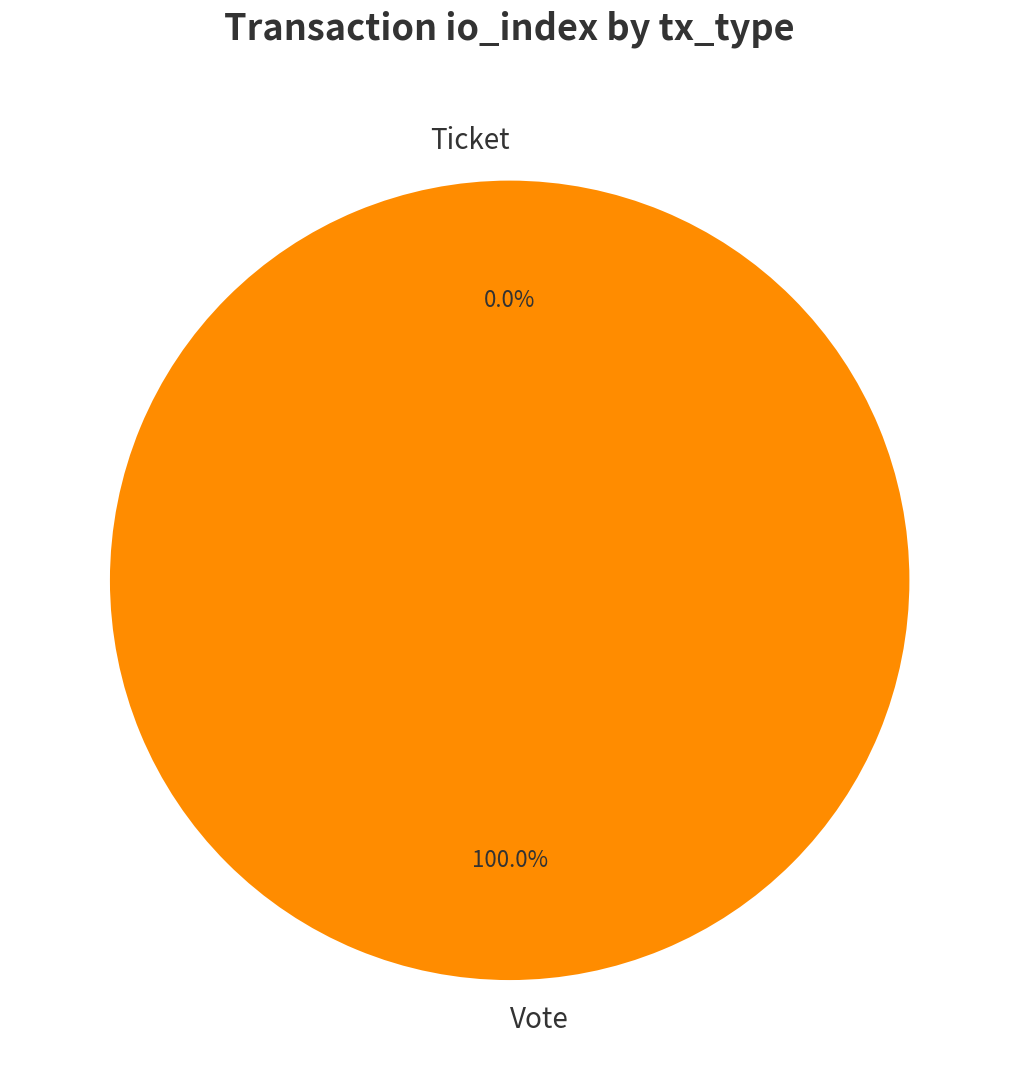

To the nearest percent, what portion does Vote represent?

100%